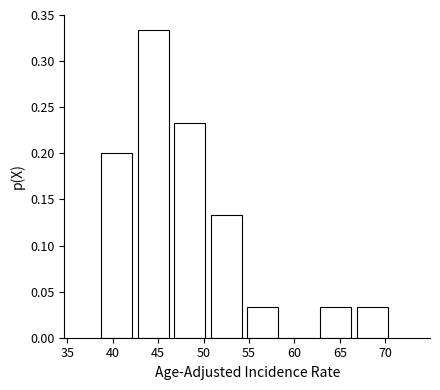

How tall is the bar that spans 38.5 to 42.5 on the x-axis? Neither the bar edges nor the heights are printed on the chart, so give them approximately, as read against the axes.

0.200